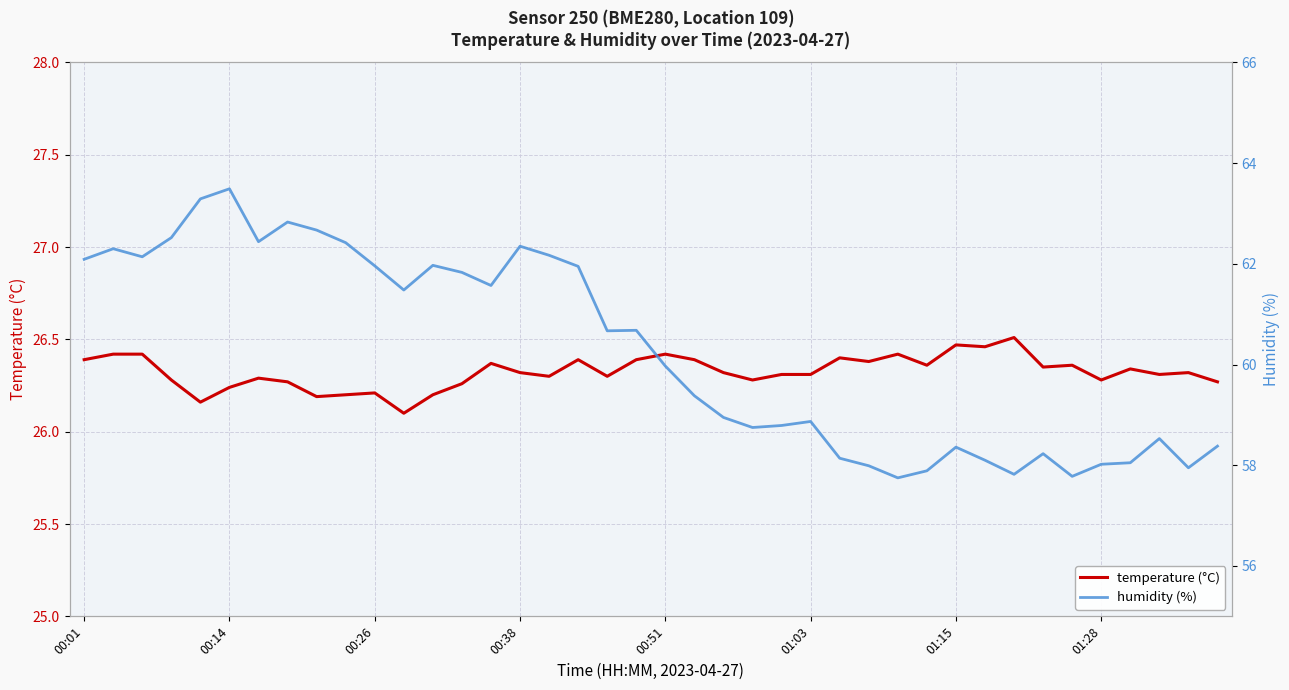

True or false: temperature and humidity intersect in this chart.

False